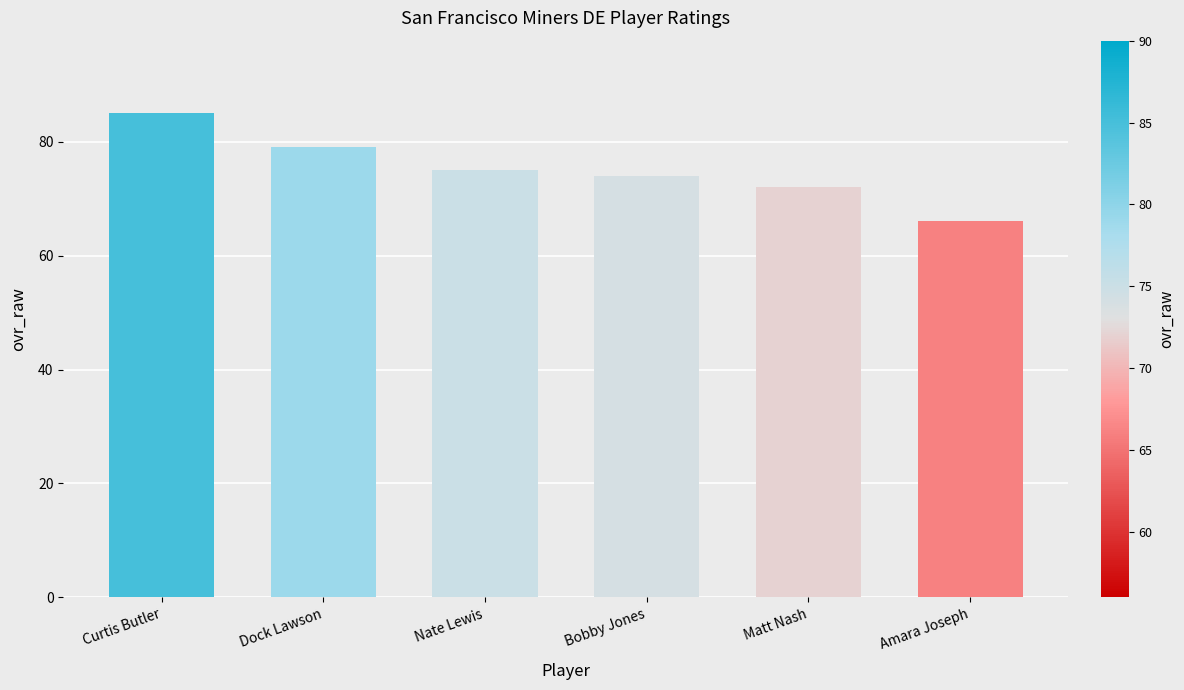

What is the value of the 3rd bar from the left?

75